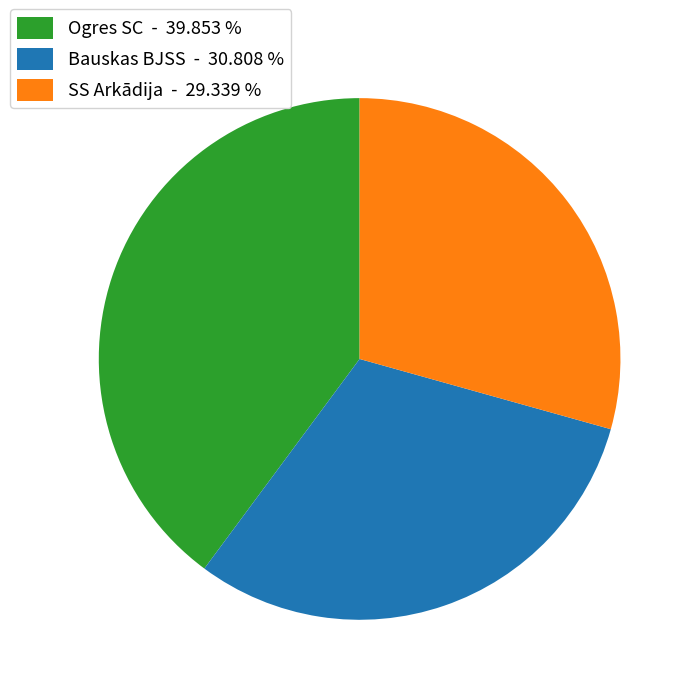

Rank the categories by value from lowest to highest.

SS Arkādija - 29.339 %, Bauskas BJSS - 30.808 %, Ogres SC - 39.853 %